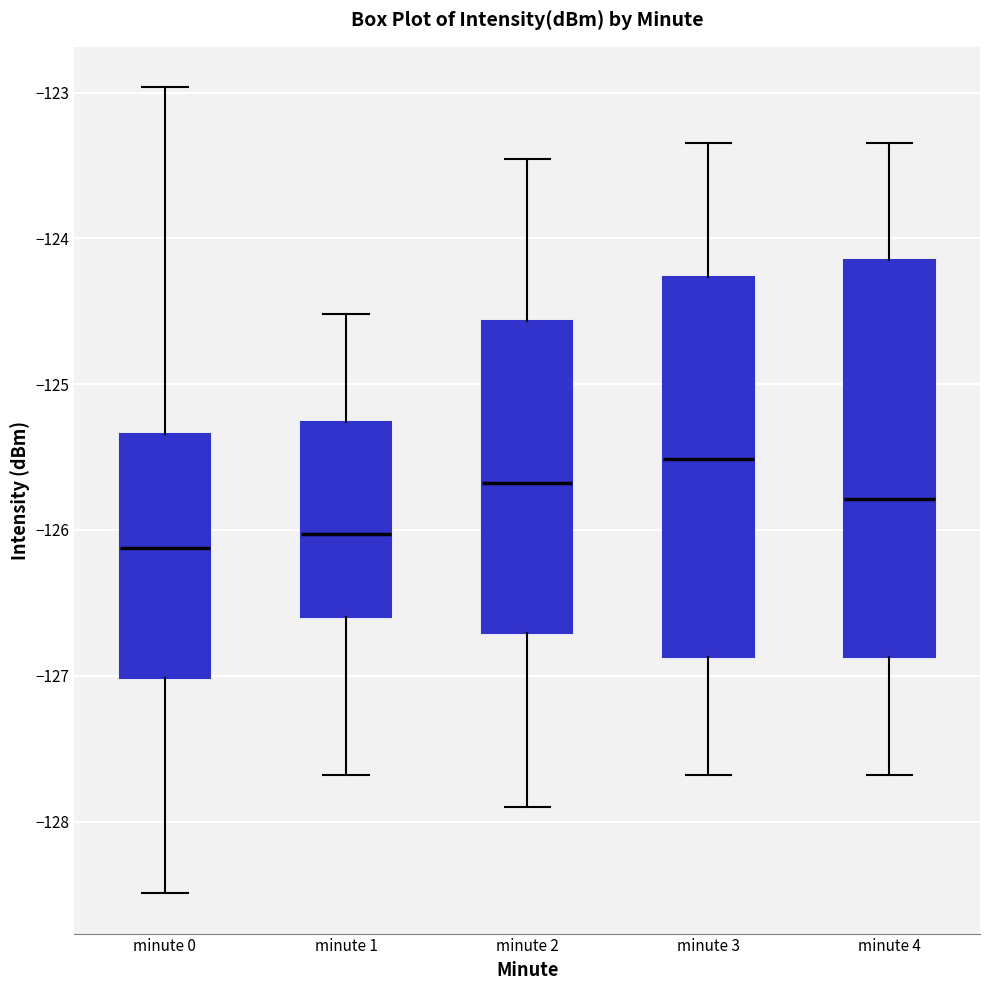

Reading left to right, transcribe this box plot: for each box, give where its median line is, the range the box spans, and where its two whiskers end, as read against the y-axis. The values are not printed on the chart, so give them approximately, as read against the axis.

minute 0: median -126.1, box -127.0 to -125.3, whiskers -128.5 to -123.0
minute 1: median -126.0, box -126.6 to -125.3, whiskers -127.7 to -124.5
minute 2: median -125.7, box -126.7 to -124.6, whiskers -127.9 to -123.5
minute 3: median -125.5, box -126.9 to -124.3, whiskers -127.7 to -123.3
minute 4: median -125.8, box -126.9 to -124.2, whiskers -127.7 to -123.3